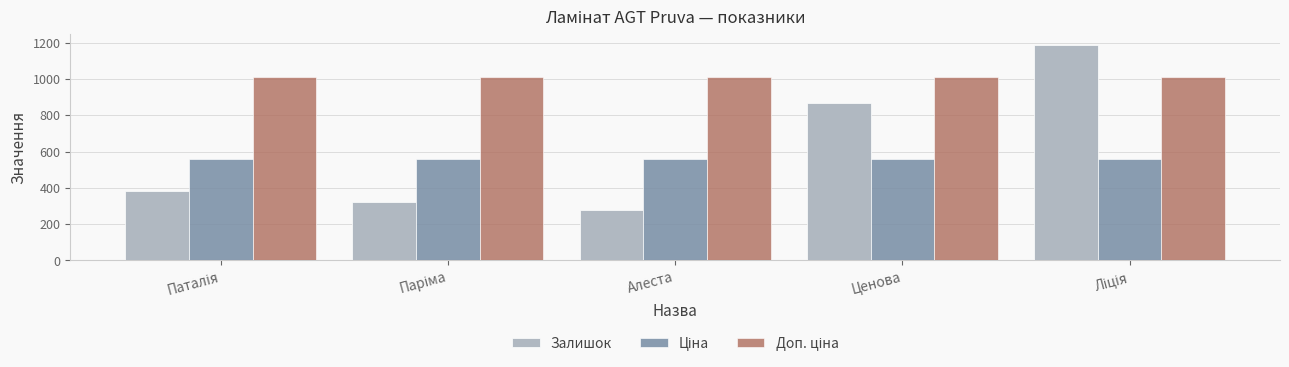

What is the sum of all Залишок values?

3033.0